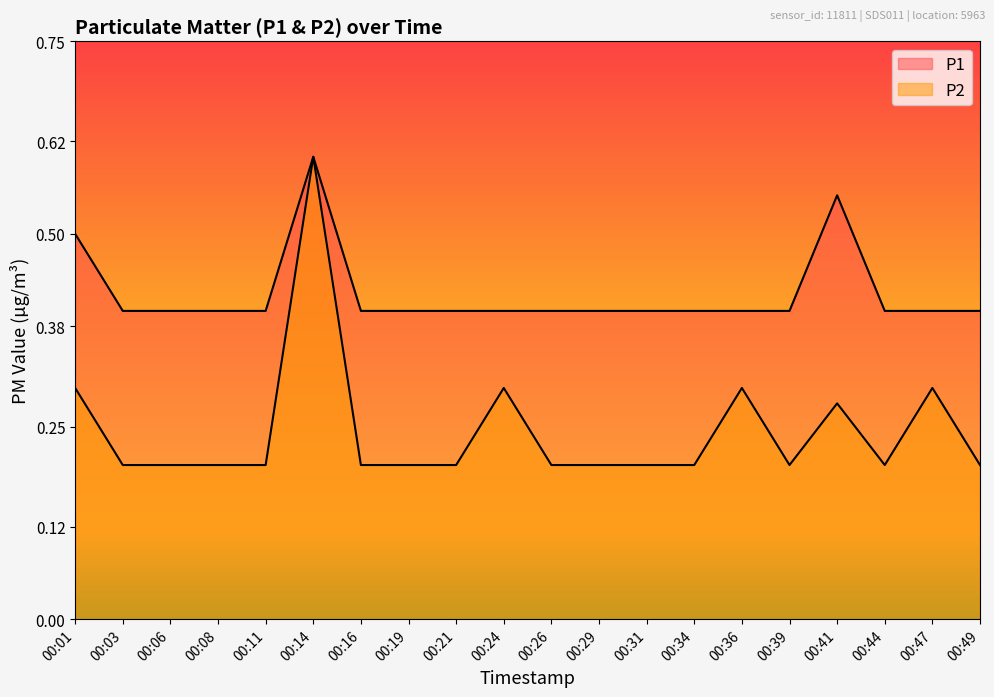

What is the value of the P1 point at the 16th from the left?

0.4